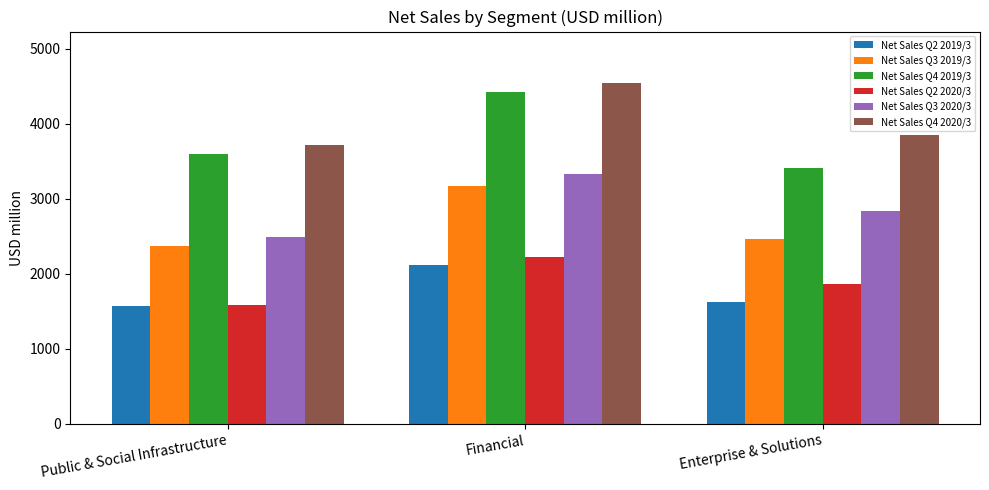

What is the sum of all Net Sales Q4 2019/3 values?

11433.7